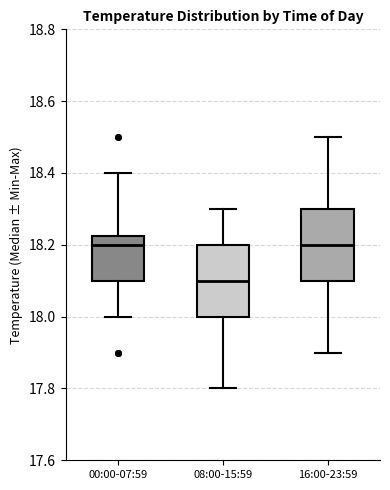

Where does the lower whisker of the box for 16:00-23:59 end on the y-axis? The values are not printed on the chart, so give them approximately, as read against the axis.

17.90